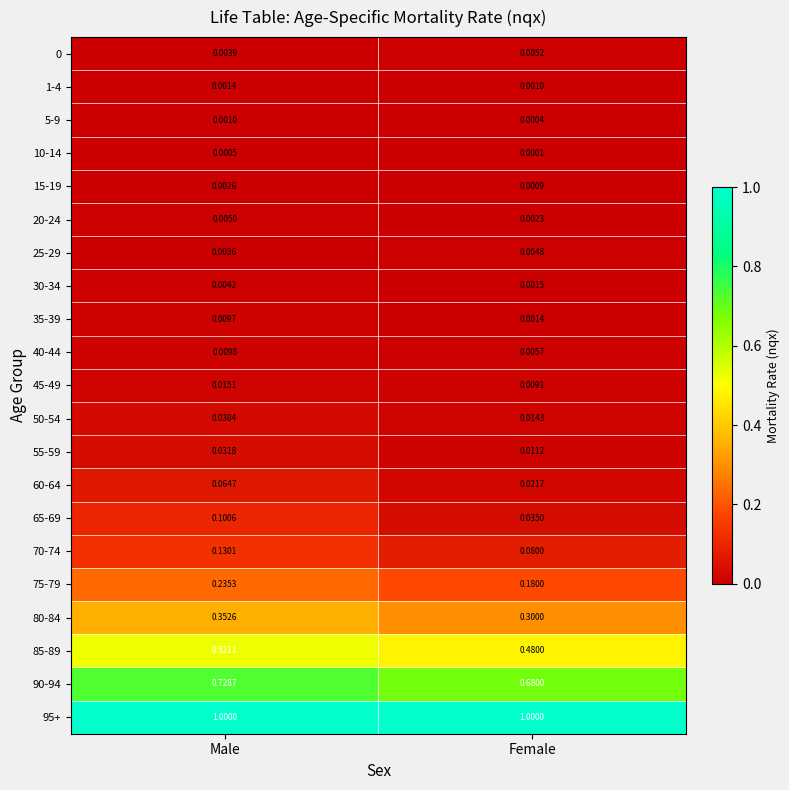

At which label is 50-54 closest to 0?

Female